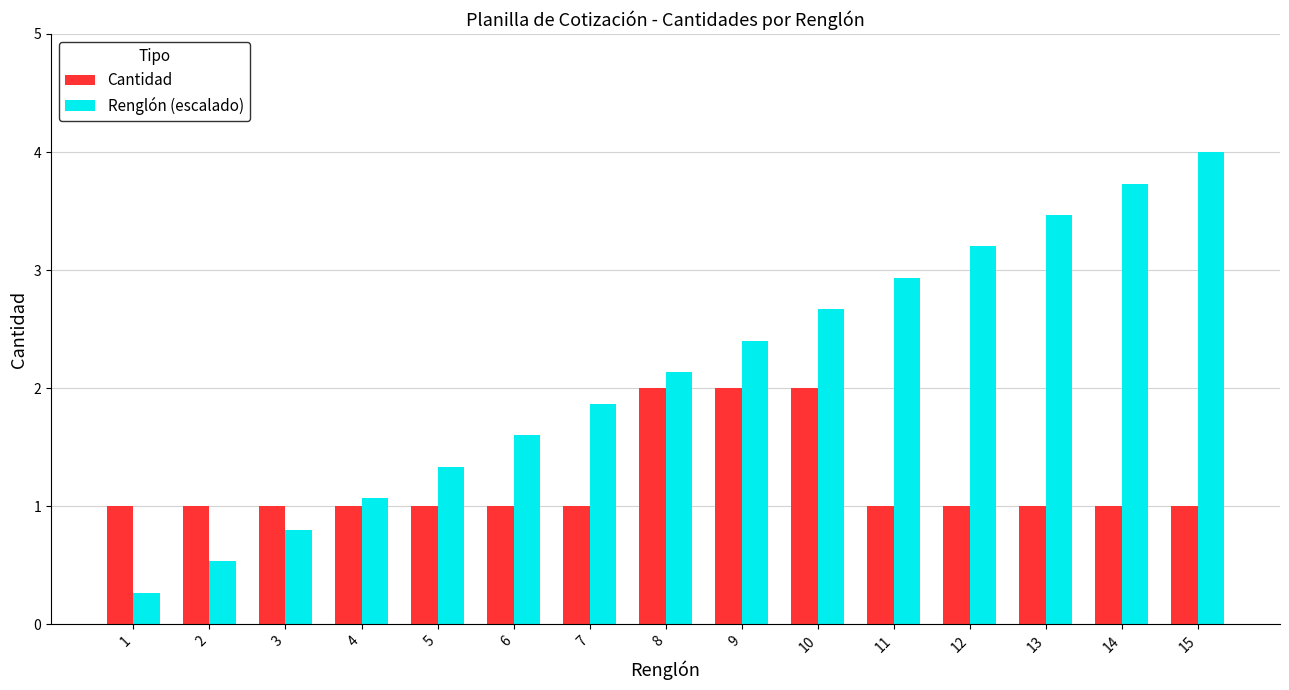

What is the maximum value for Cantidad?

2.0